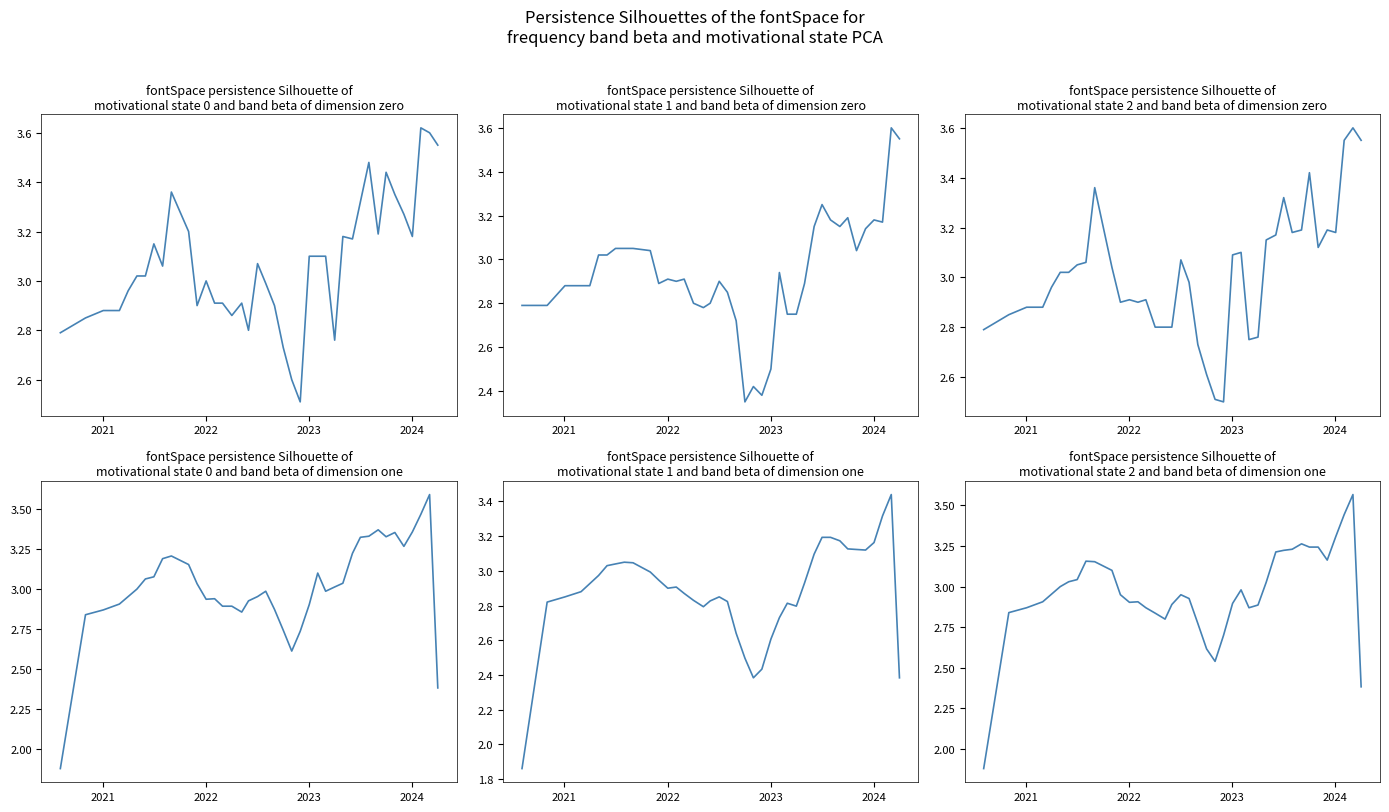

Which series has the widest spread of values?

High